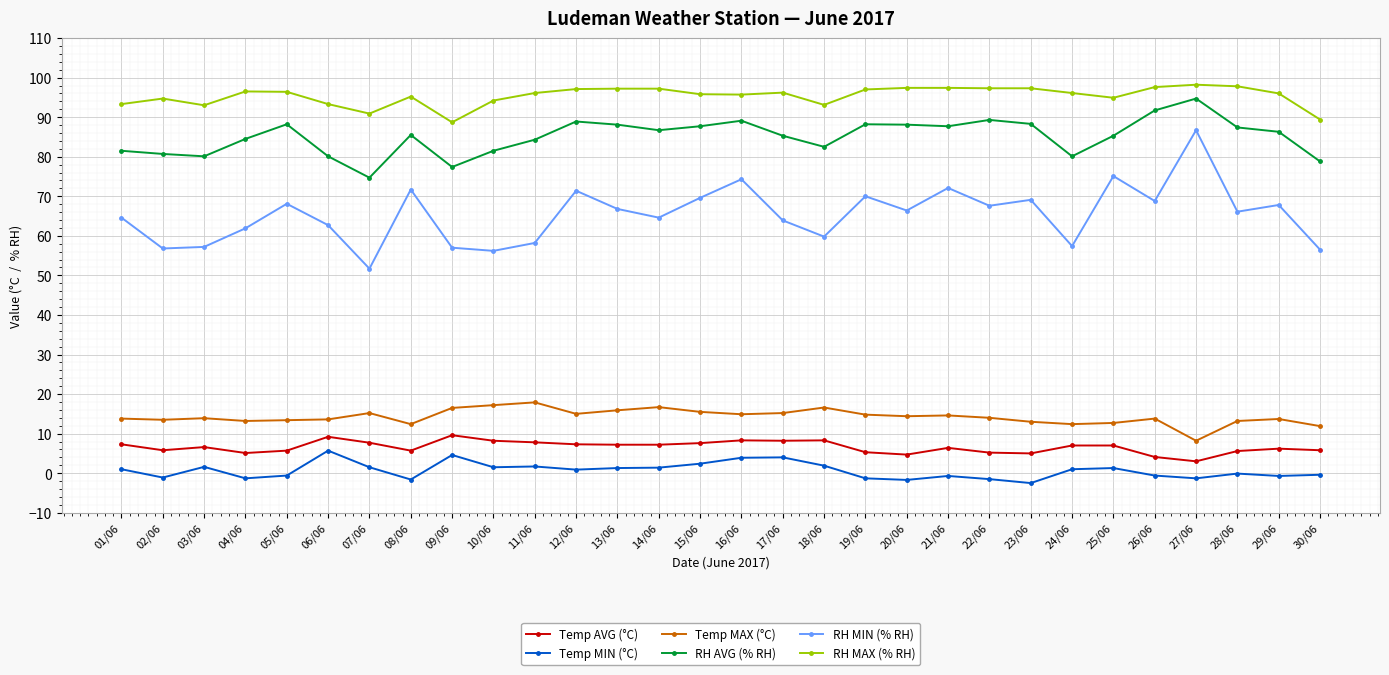

Between 15/06 and 29/06, which series saw the biggest shift?

Temp MIN (°C)